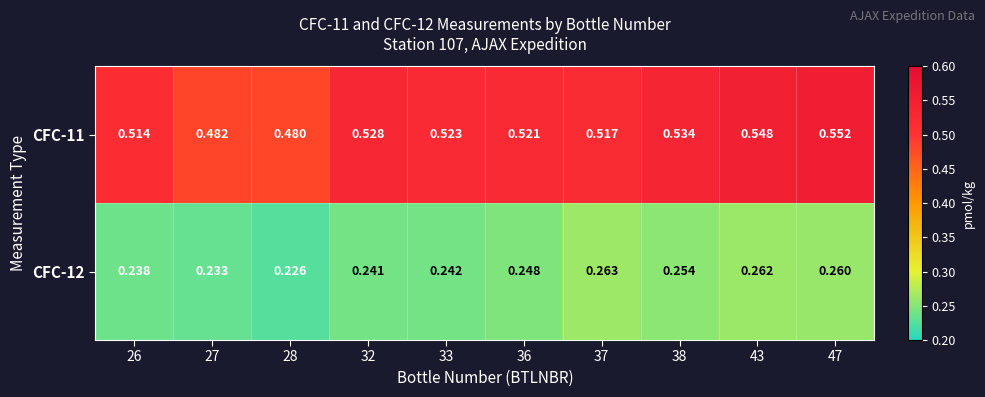

Is the value of CFC-11 at 32 greater than the value of CFC-12 at 43?

Yes